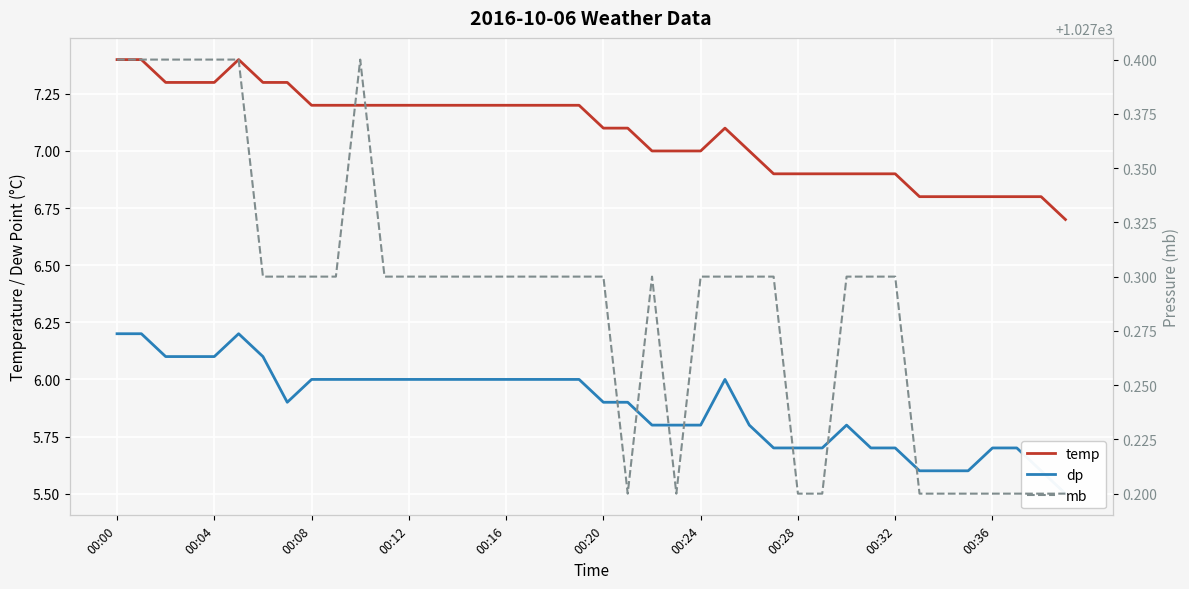

True or false: temp has a value of 7.3 at 00:04.

True